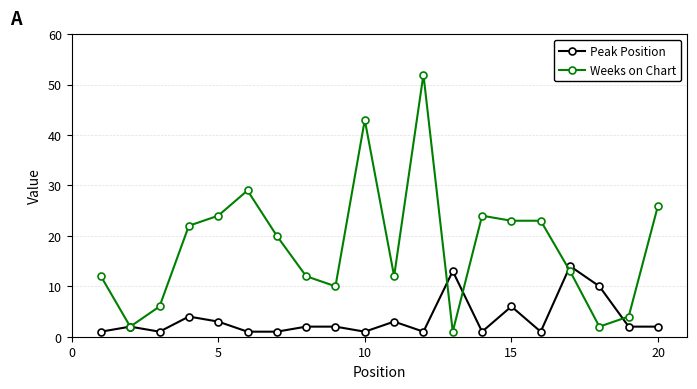

Rank the series by their maximum value, from highest to lowest.

Weeks on Chart, Peak Position